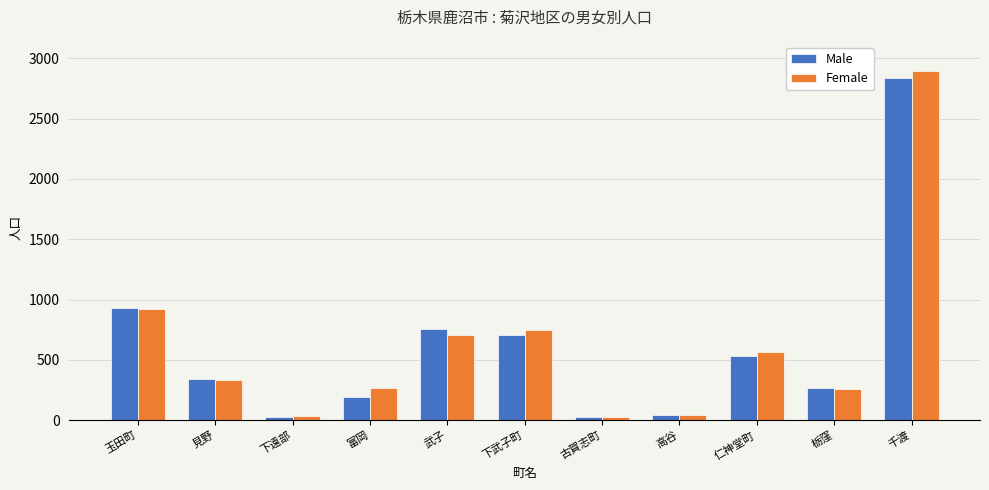

Which series changed the most between 古賀志町 and 栃窪?

Male